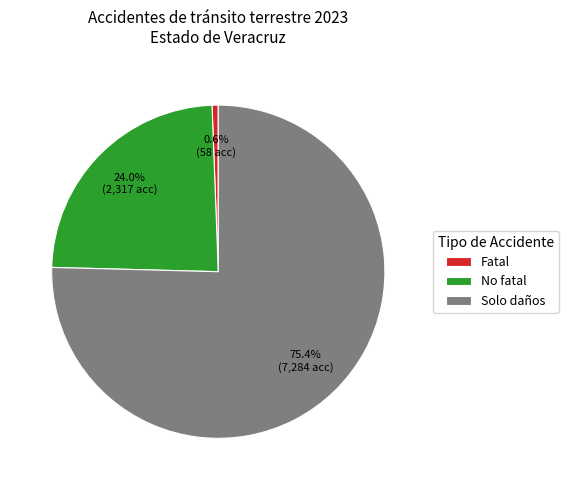

Does Fatal account for over 50% of the chart?

No